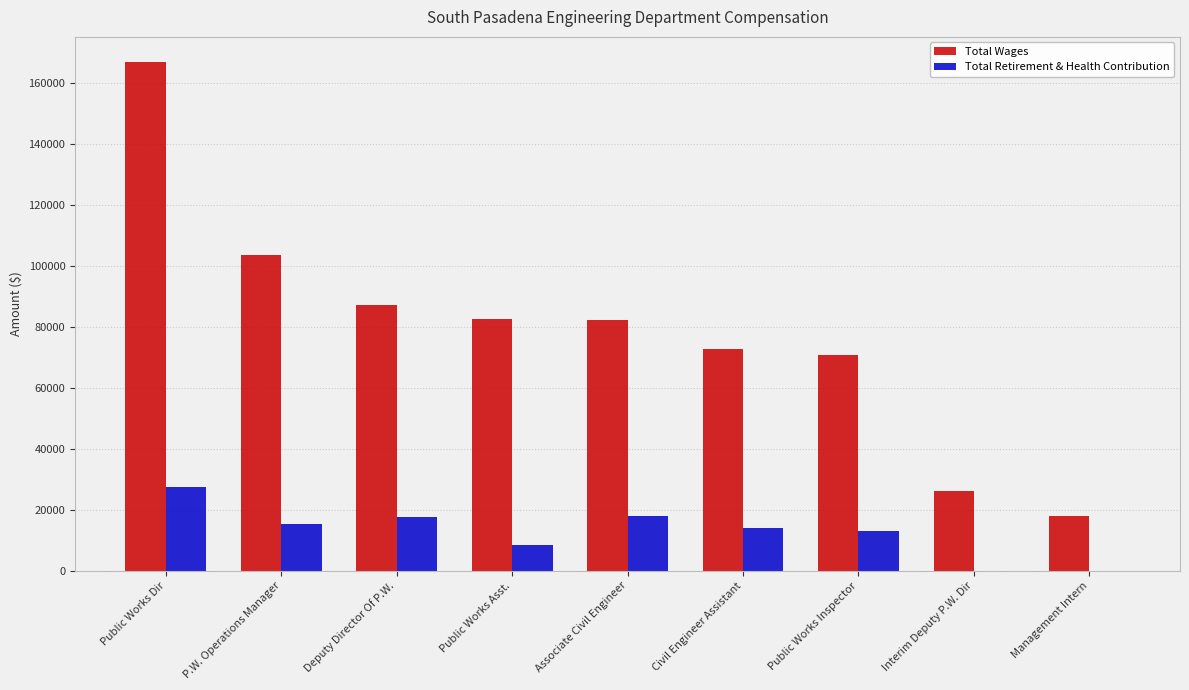

Count the number of data series in this chart.

2